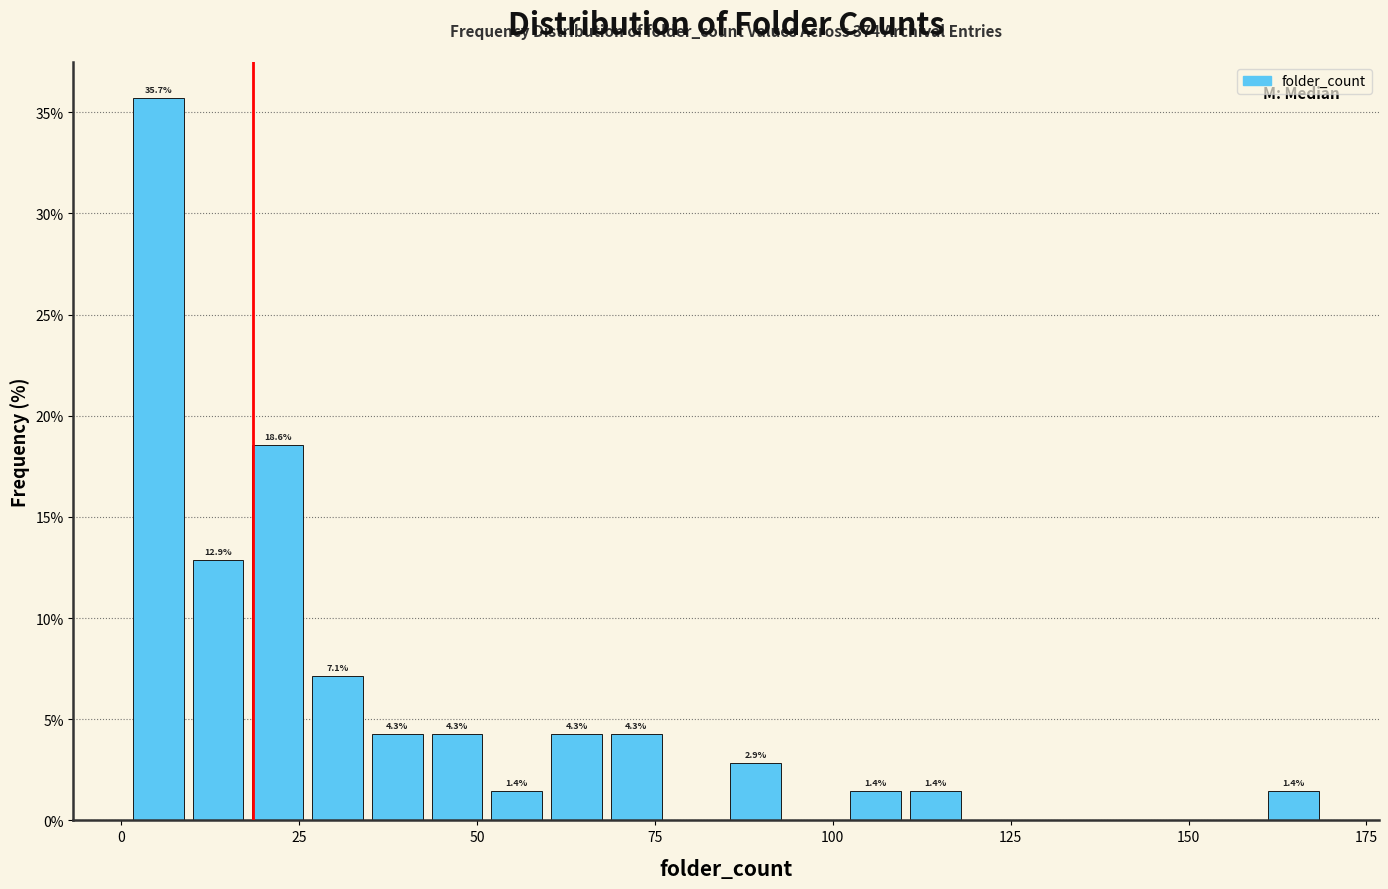

Read against the x-axis, roughly where is the centre of the tallest bar?

5